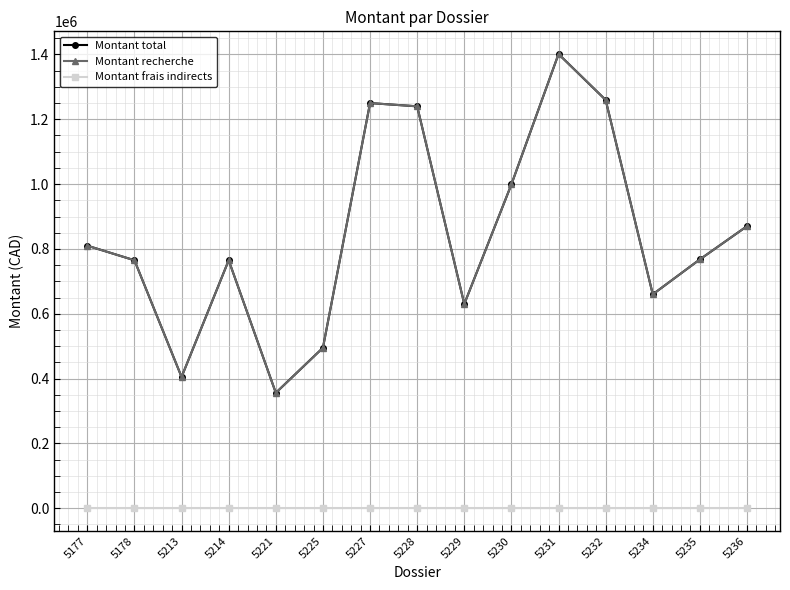

At which category does the chart reach its minimum across all series?

5177